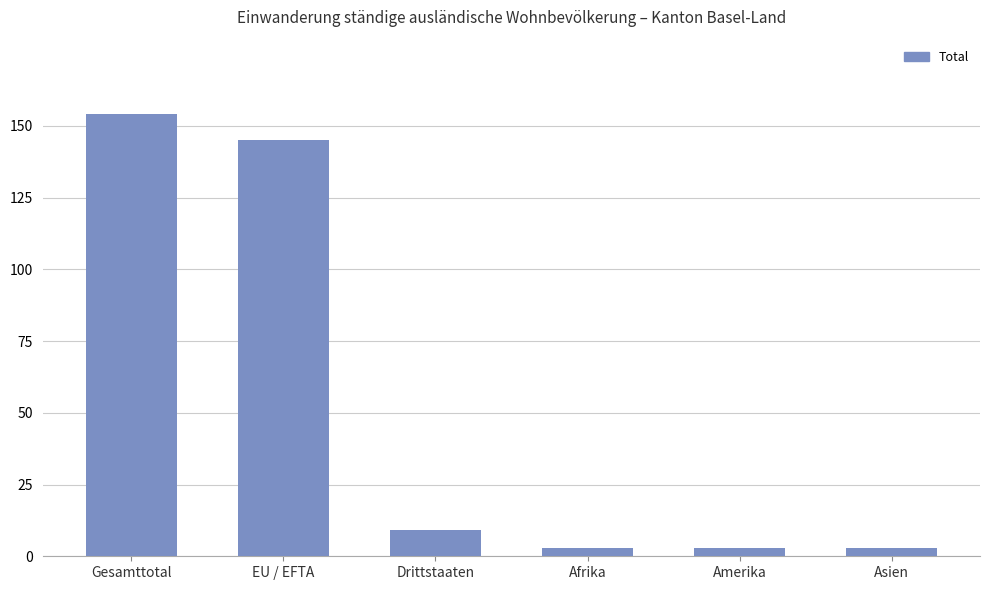

Between Gesamttotal and Drittstaaten, which is larger?

Gesamttotal